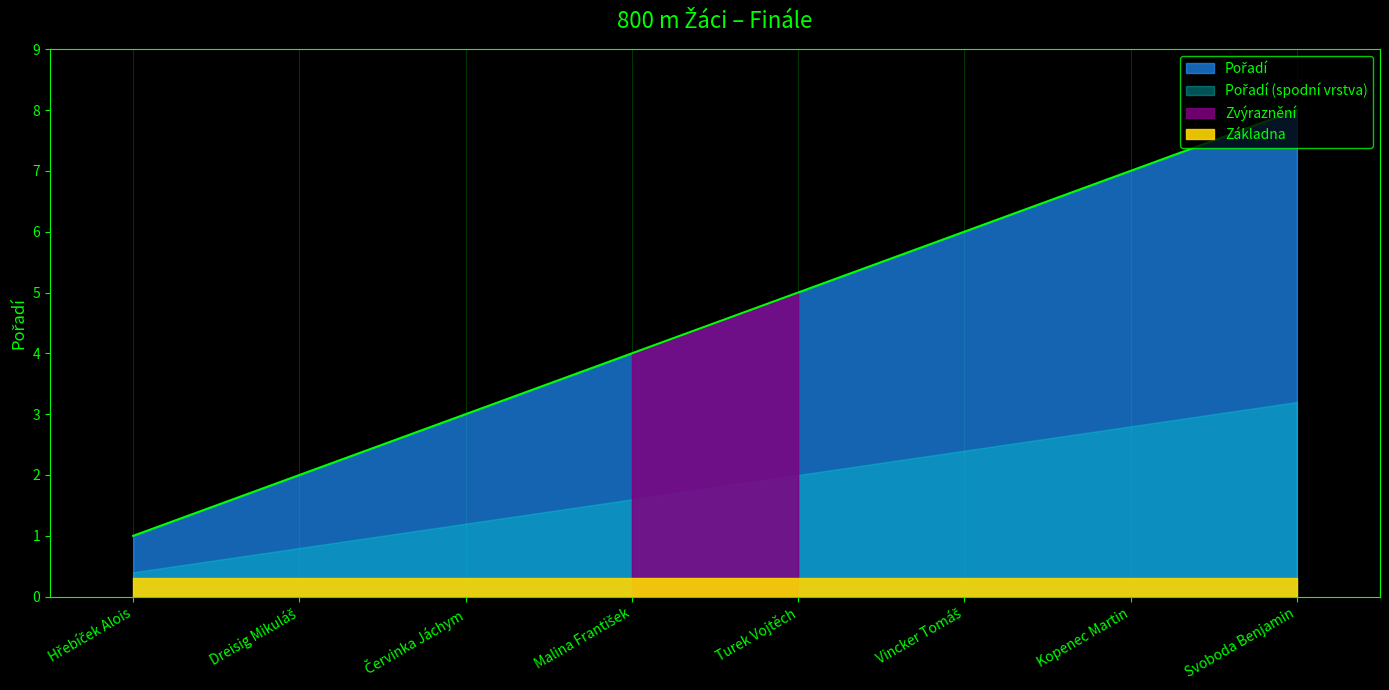

Rank the categories by value from lowest to highest.

Hřebíček Alois, Dreisig Mikuláš, Červinka Jáchym, Malina František, Turek Vojtěch, Vincker Tomáš, Kopenec Martin, Svoboda Benjamin